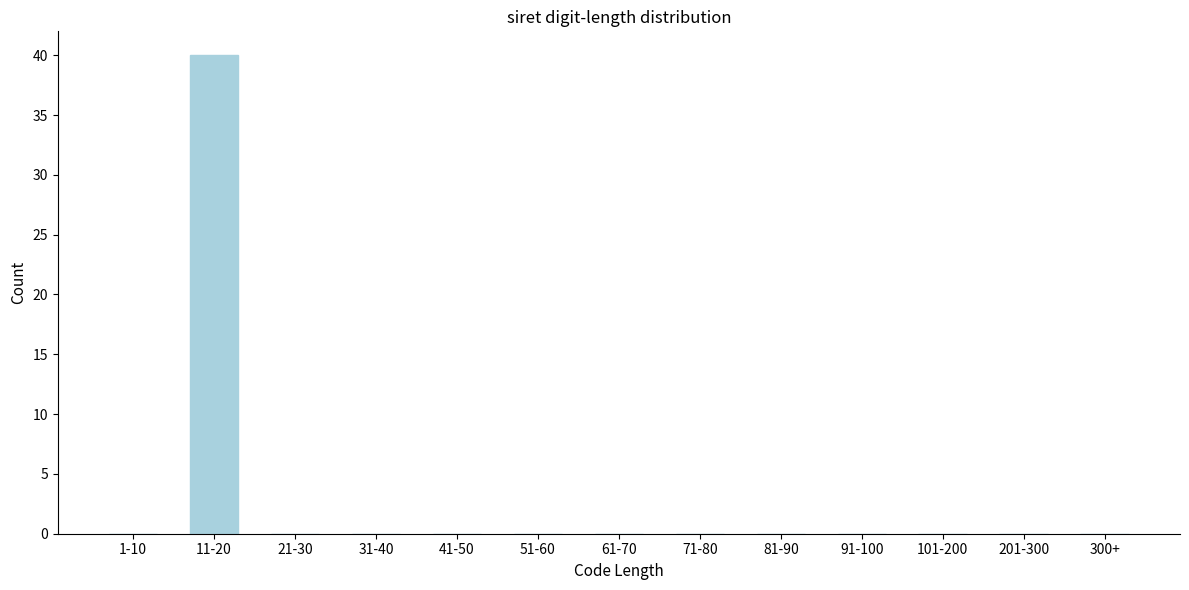

Reading right to left, transcribe all the data shown in this chart.

300+=0	201-300=0	101-200=0	91-100=0	81-90=0	71-80=0	61-70=0	51-60=0	41-50=0	31-40=0	21-30=0	11-20=40	1-10=0